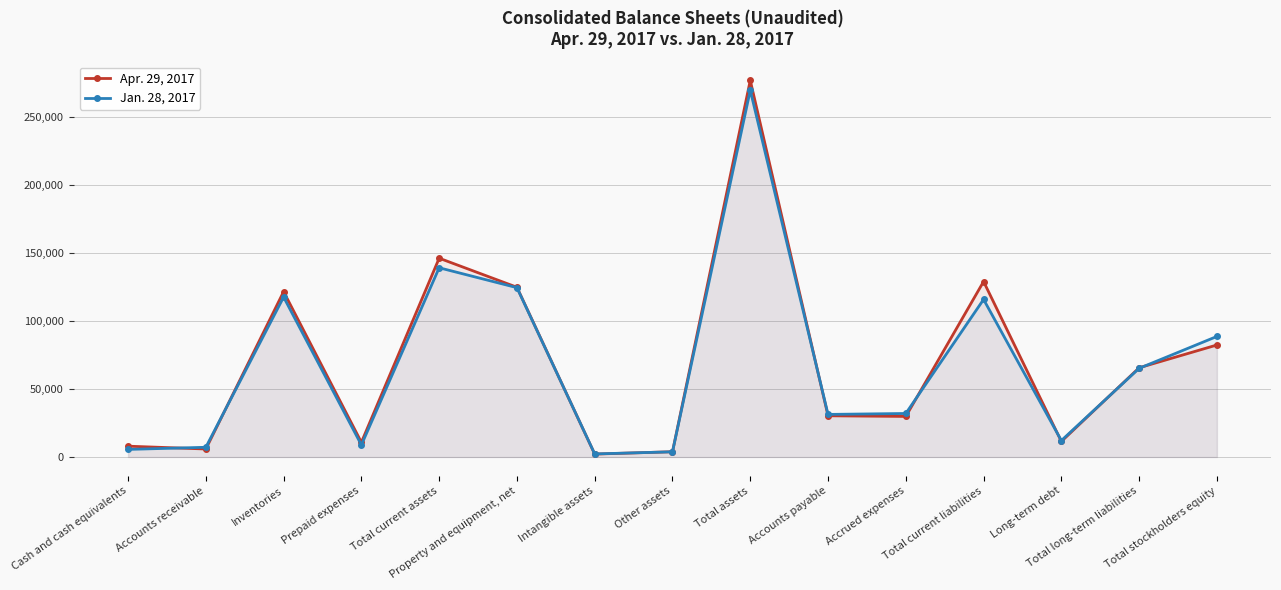

Is the value of Apr. 29, 2017 at Accrued expenses greater than the value of Jan. 28, 2017 at Total current liabilities?

No